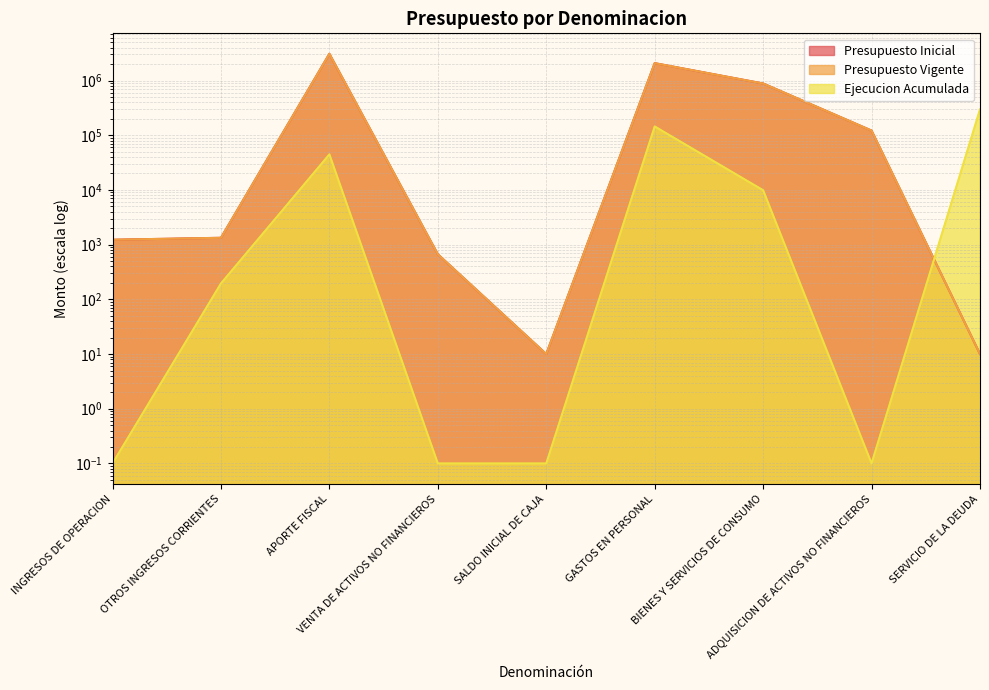

Reading left to right, what are all the values shown in this chart?

Presupuesto Inicial: 1229.0	1334.0	3079552.0	667.0	10.0	2078529.0	882656.0	121597.0	10.0
Presupuesto Vigente: 1229.0	1334.0	3079552.0	667.0	10.0	2078529.0	882656.0	121597.0	10.0
Ejecucion Acumulada: 0.1	195.0	44658.0	0.1	0.1	144630.0	9871.0	0.1	295928.0